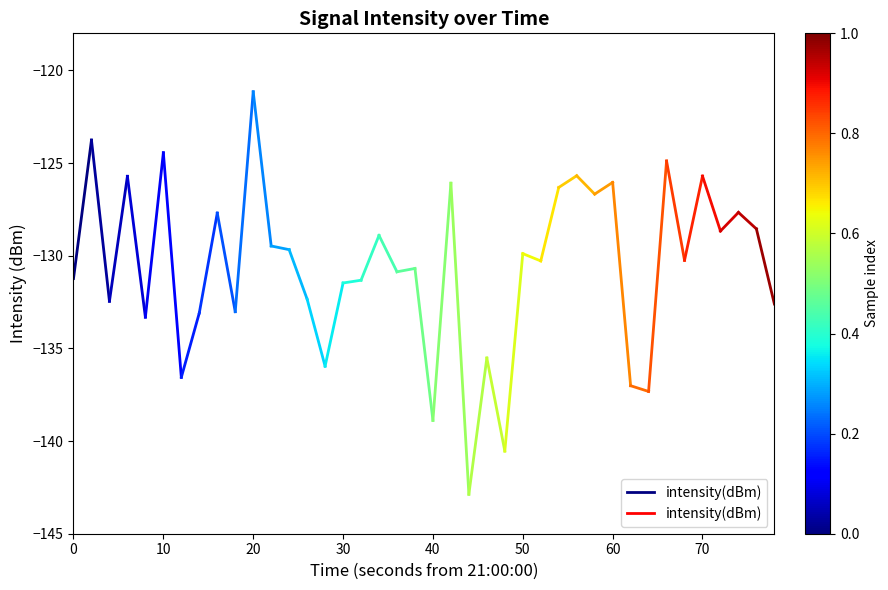

What is the sum of the values at 0 and 10?

-255.0